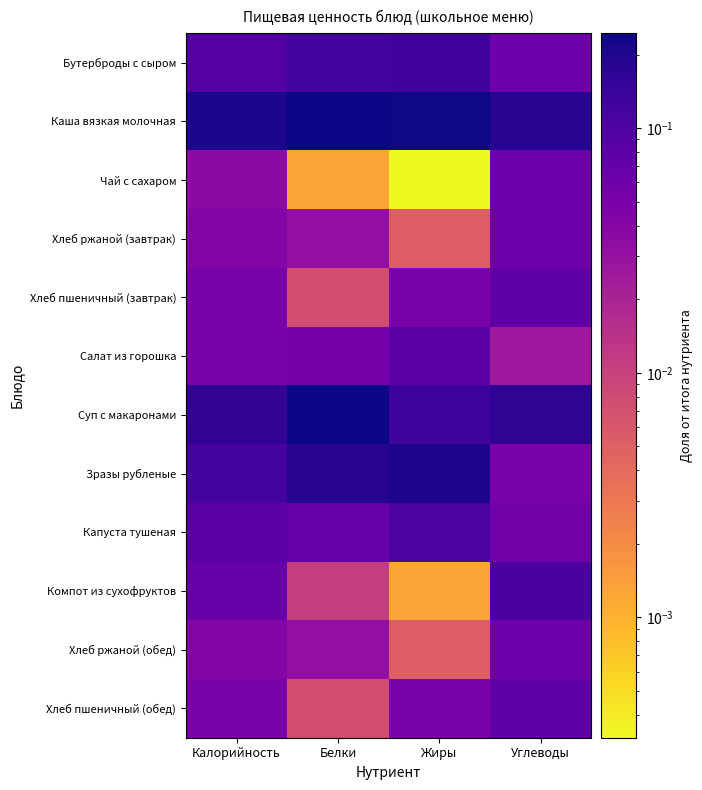

At which category is the sum across all series the highest?

Белки